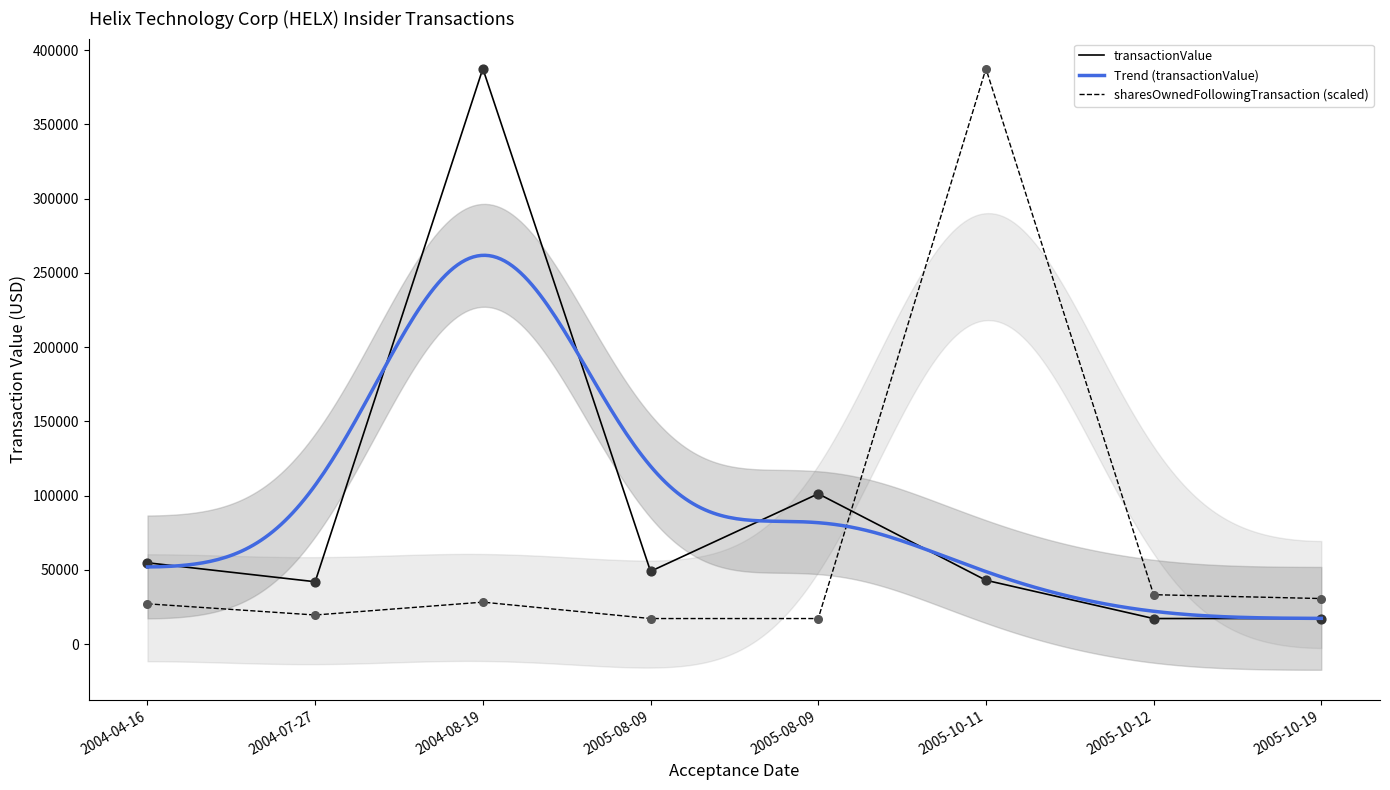

What is the total value across all series at 2005-08-09?

66180.0